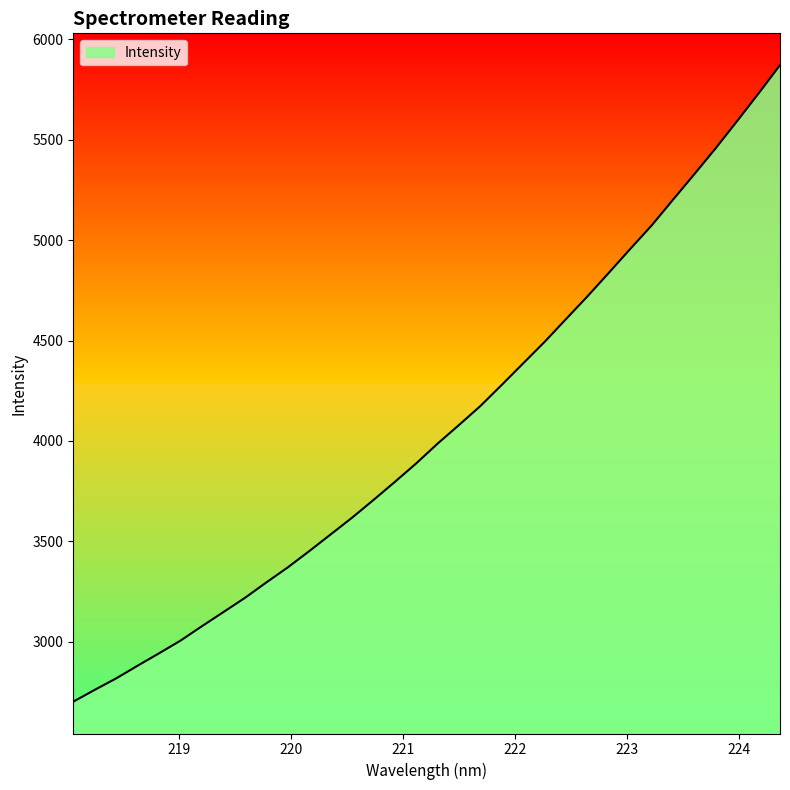

What is the maximum value shown in the chart?

5871.7